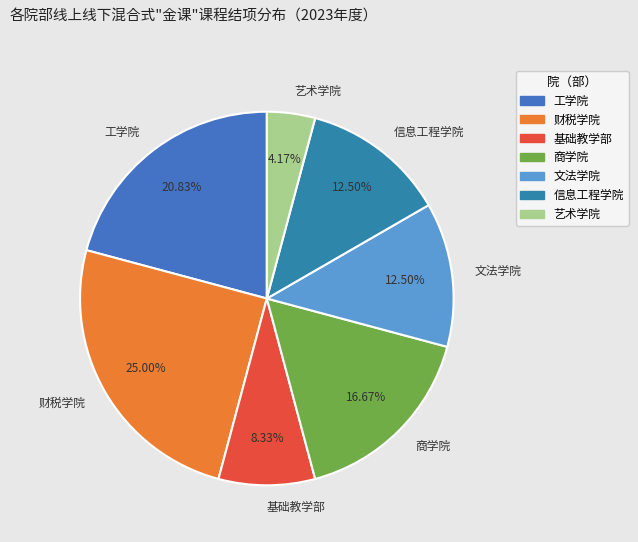

Which category has the smallest portion of the pie?

艺术学院